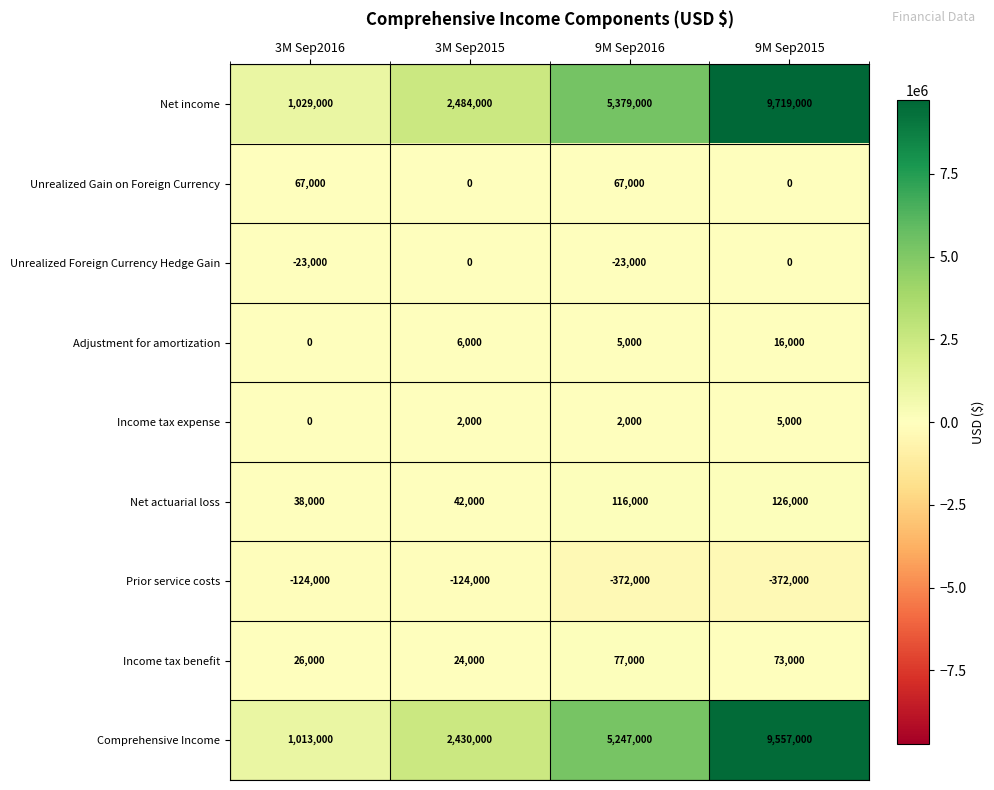

What is the maximum value shown in the chart?

9719000